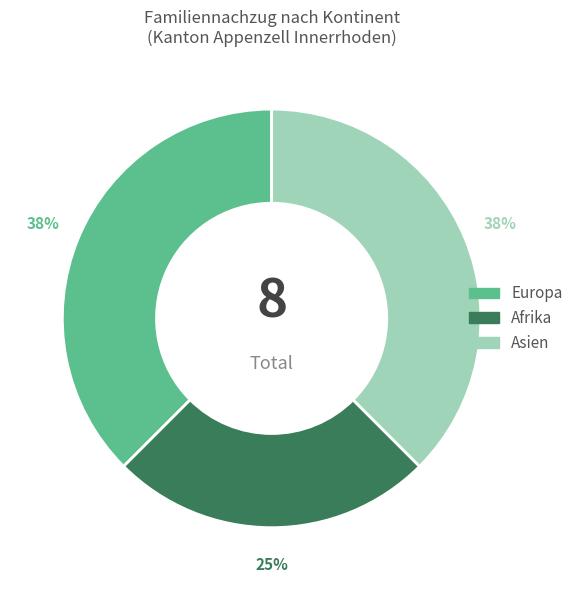

Does any single category account for the majority?

No